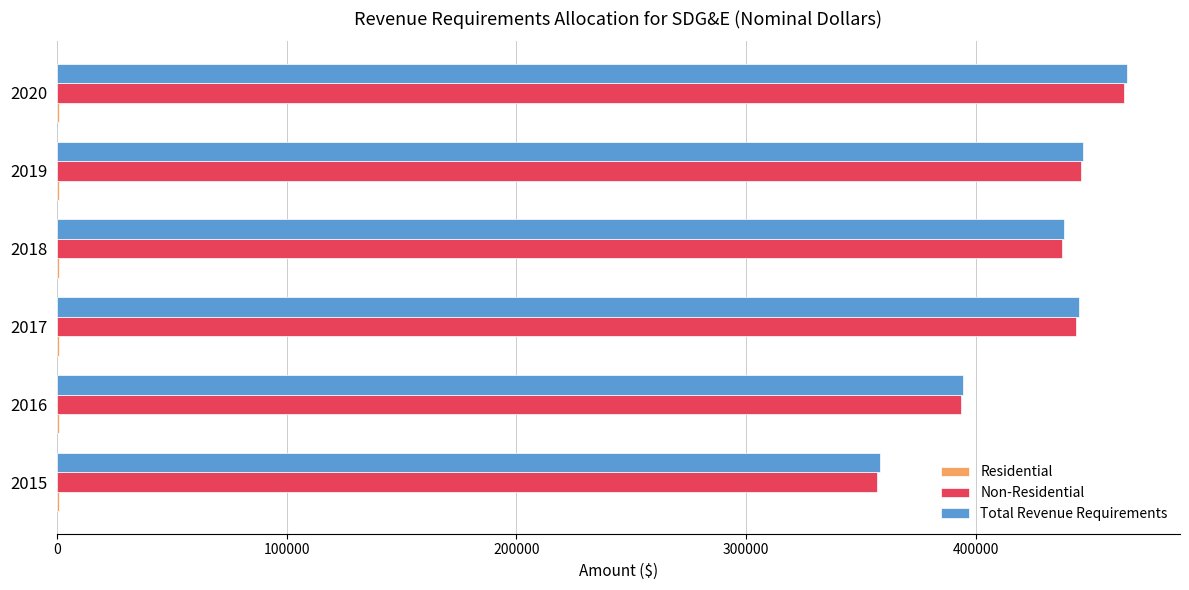

What is the highest value of the Total Revenue Requirements series?

465501.1